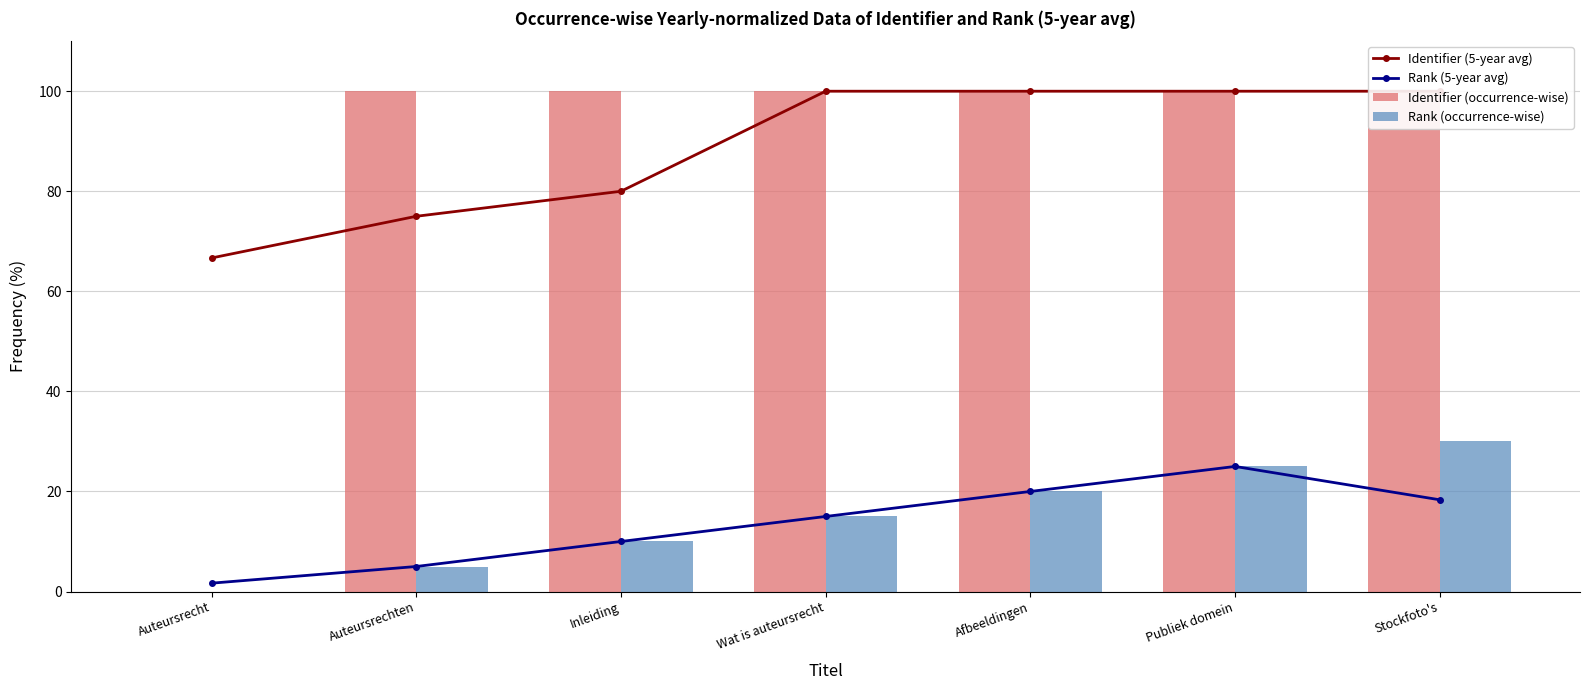

What are all the series names shown in the legend?

Identifier (5-year avg), Rank (5-year avg), Identifier (occurrence-wise), Rank (occurrence-wise)